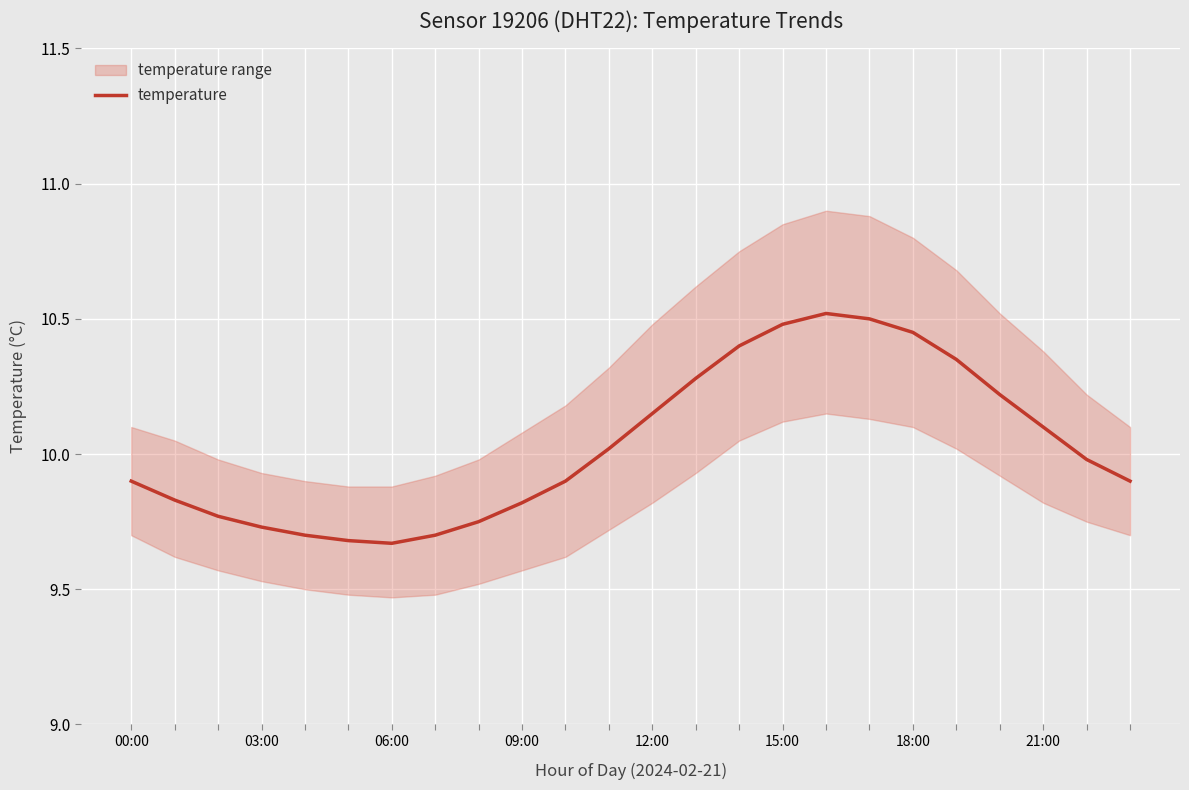

The temperature series shows 6.4 at 00:00. True or false?

False